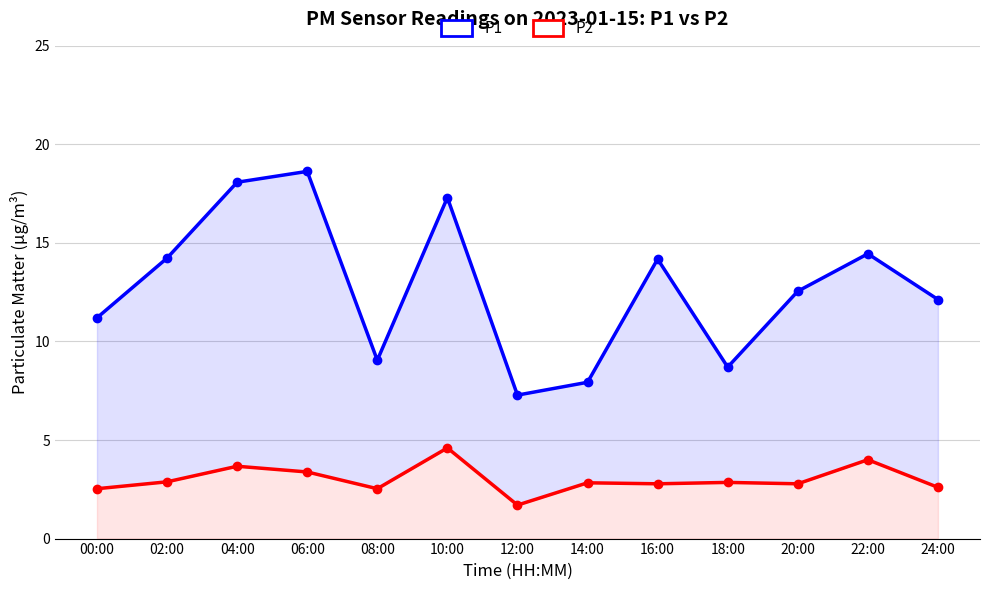

What are all the series names shown in the legend?

P1, P2